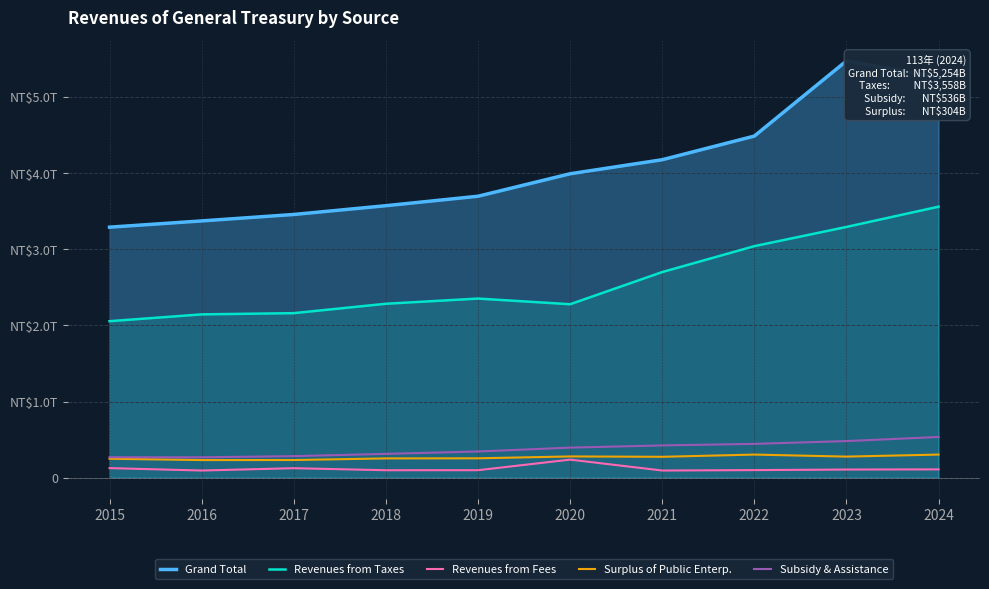

Rank the series by their maximum value, from highest to lowest.

Grand Total, Revenues from Taxes, Subsidy & Assistance, Surplus of Public Enterp., Revenues from Fees